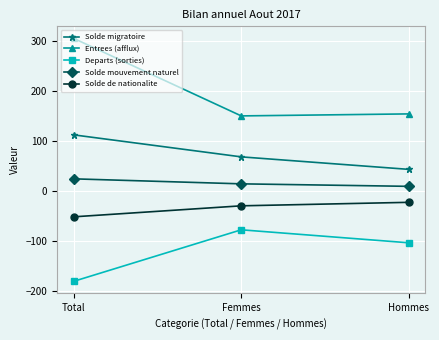

Reading left to right, extract all data points from this chart.

Solde migratoire: Total=113	Femmes=69	Hommes=44
Entrees (afflux): Total=306	Femmes=151	Hommes=155
Departs (sorties): Total=-180	Femmes=-77	Hommes=-103
Solde mouvement naturel: Total=25	Femmes=15	Hommes=10
Solde de nationalite: Total=-51	Femmes=-29	Hommes=-22